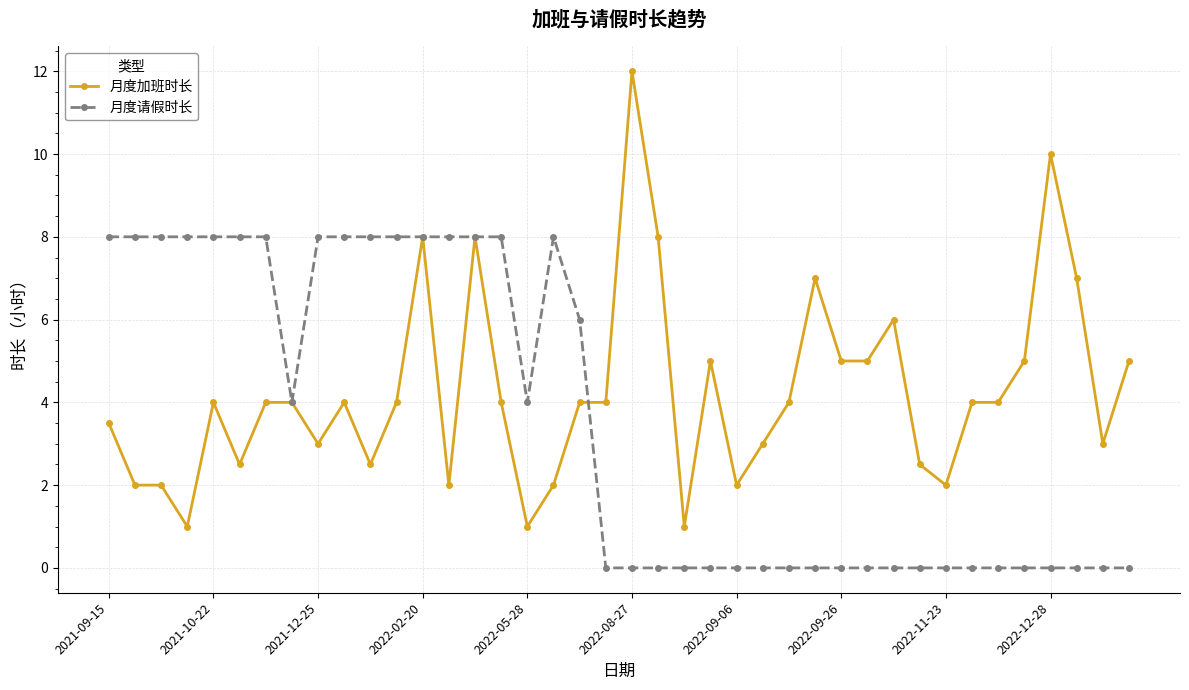

Which series has the widest spread of values?

月度加班时长